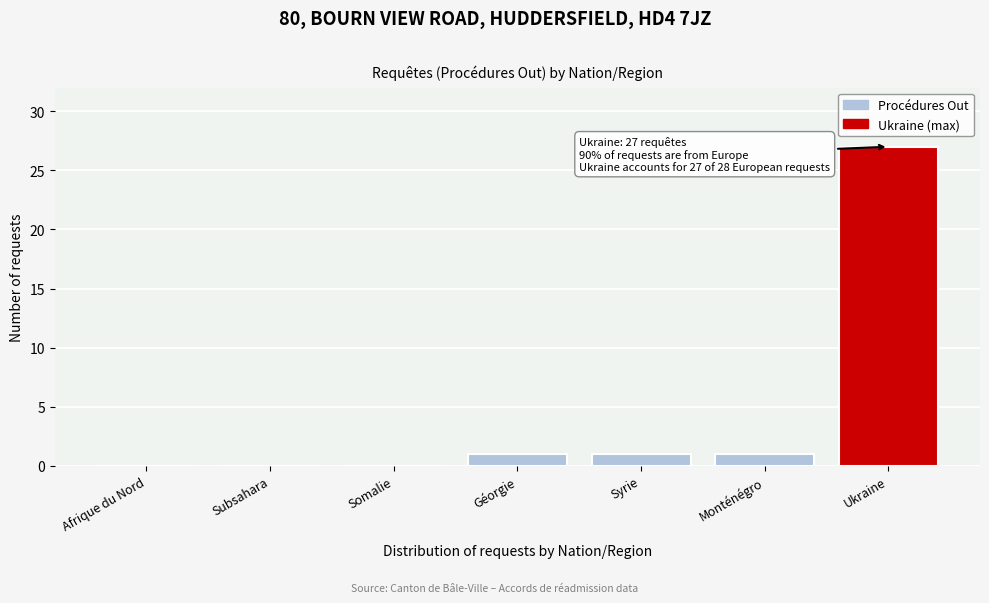

Reading right to left, list all the values displayed in this chart.

Ukraine=27	Monténégro=1	Syrie=1	Géorgie=1	Somalie=0	Subsahara=0	Afrique du Nord=0